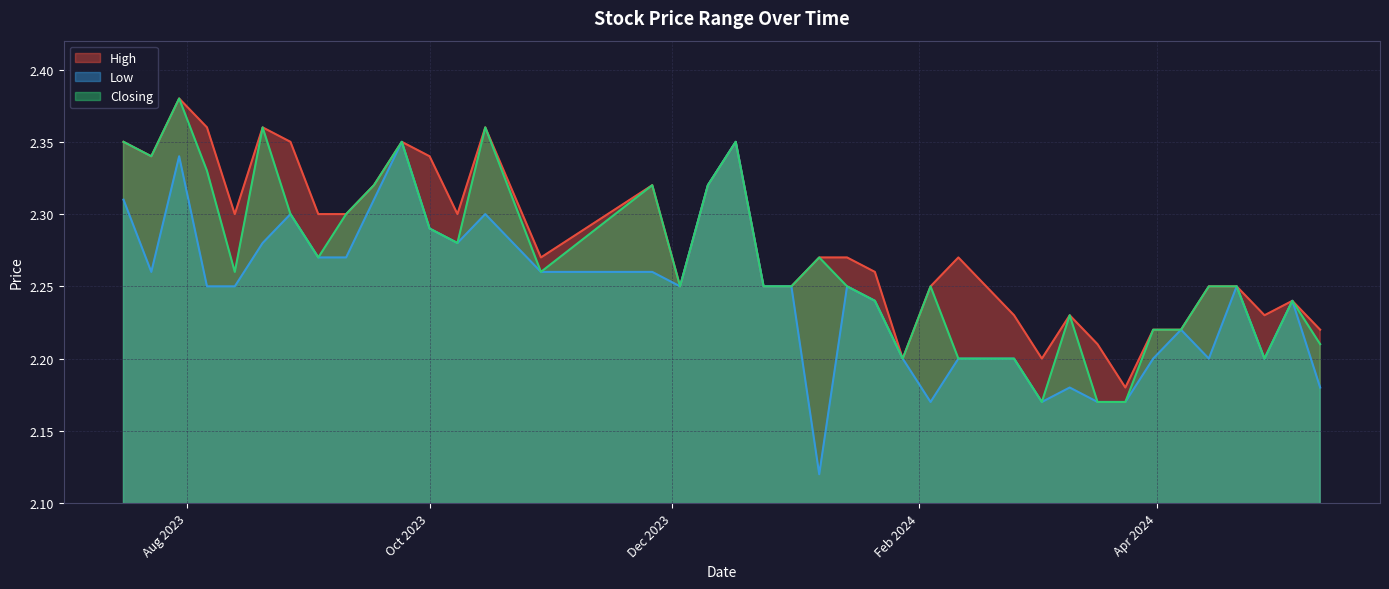

What is the maximum value shown in the chart?

2.4